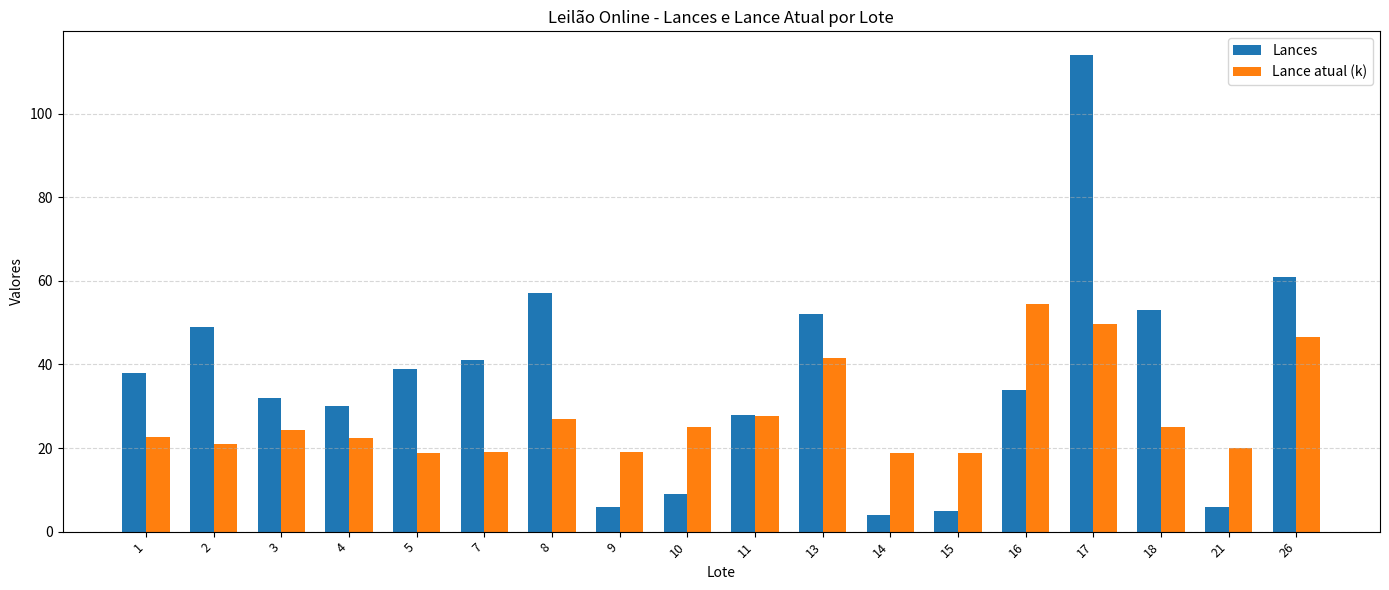

Between 5 and 9, which series saw the biggest shift?

Lances